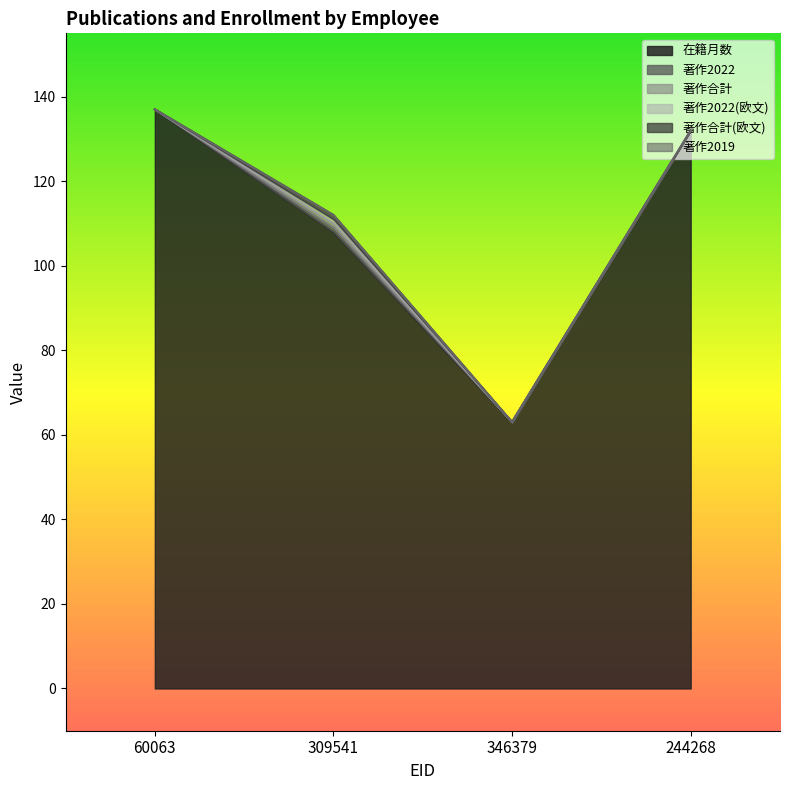

Is it true that 著作2022(欧文) equals 1 at 309541?

False